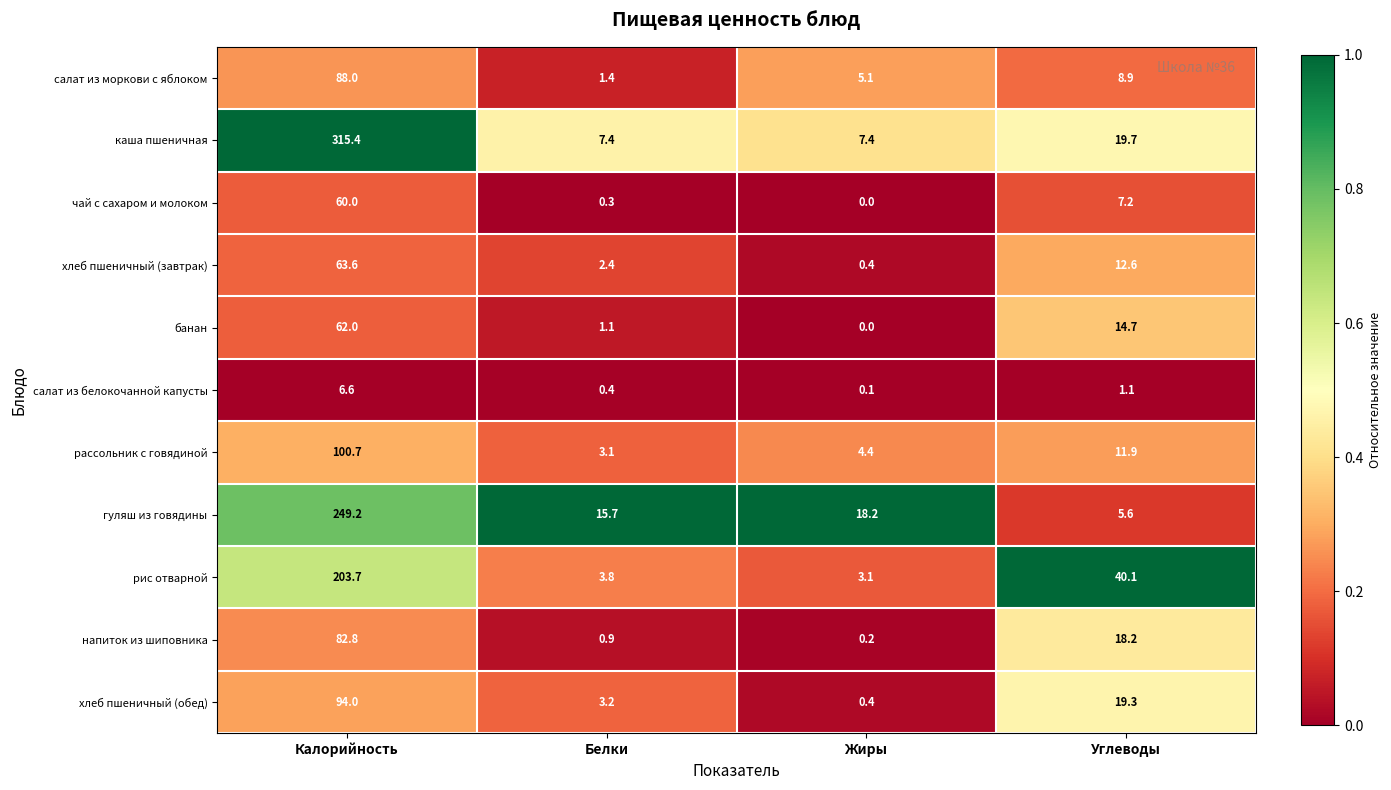

List the series in order of their peak value, lowest first.

салат из белокочанной капусты, чай с сахаром и молоком, банан, хлеб пшеничный (завтрак), напиток из шиповника, салат из моркови с яблоком, хлеб пшеничный (обед), рассольник с говядиной, рис отварной, гуляш из говядины, каша пшеничная